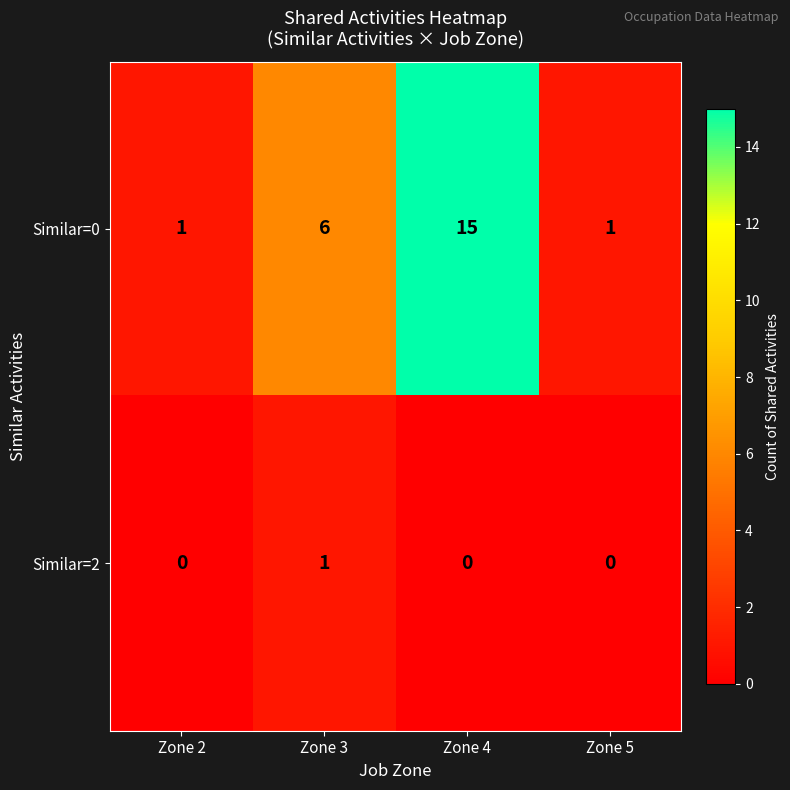

Which series has the largest range (max minus min)?

Similar=0